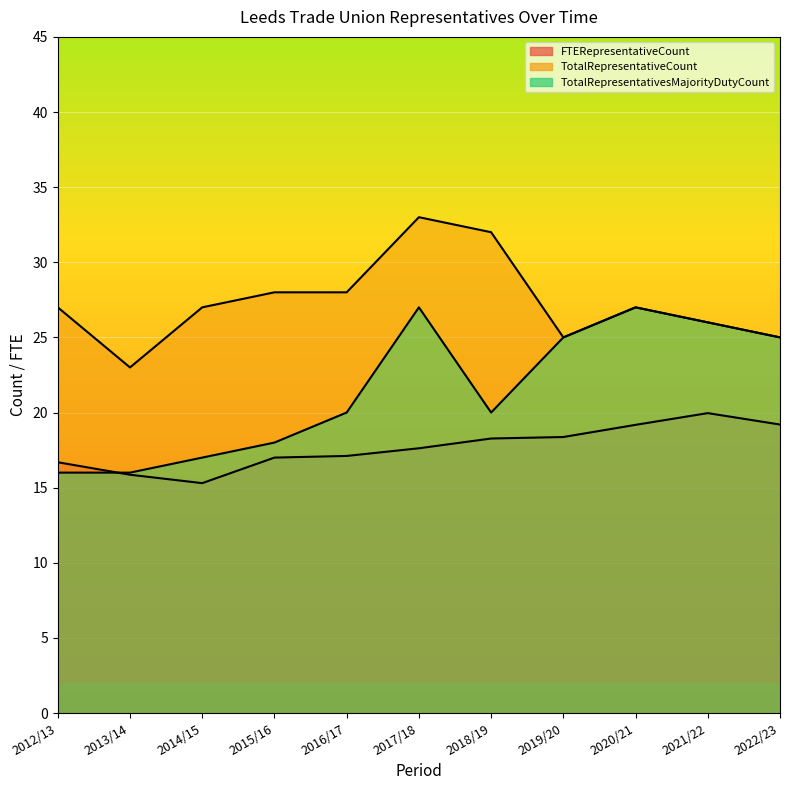

What is the label of the 7th point from the left?

2018/19